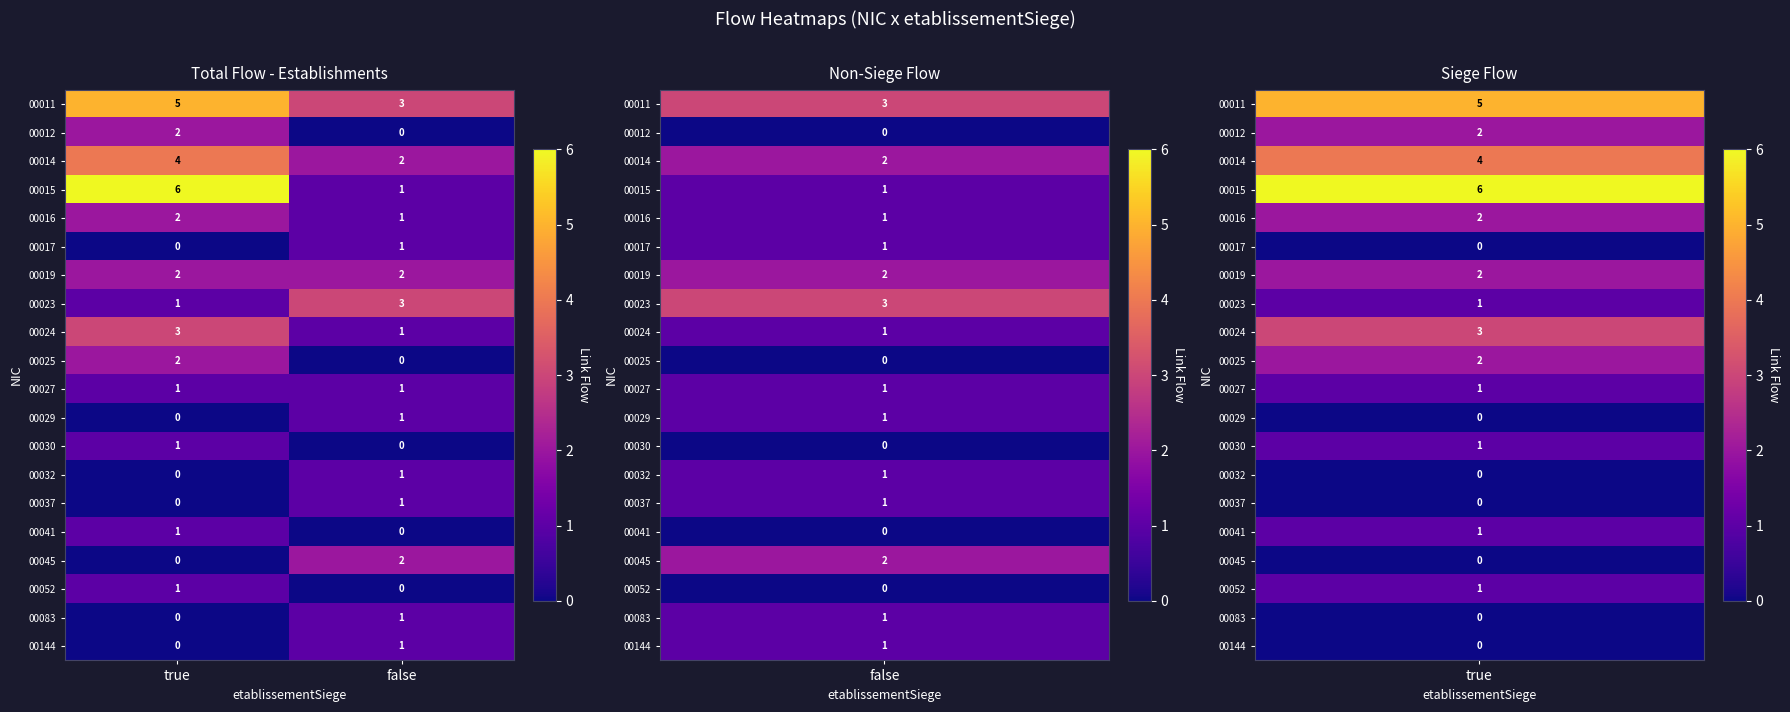

What is the total value across all series at false?

22